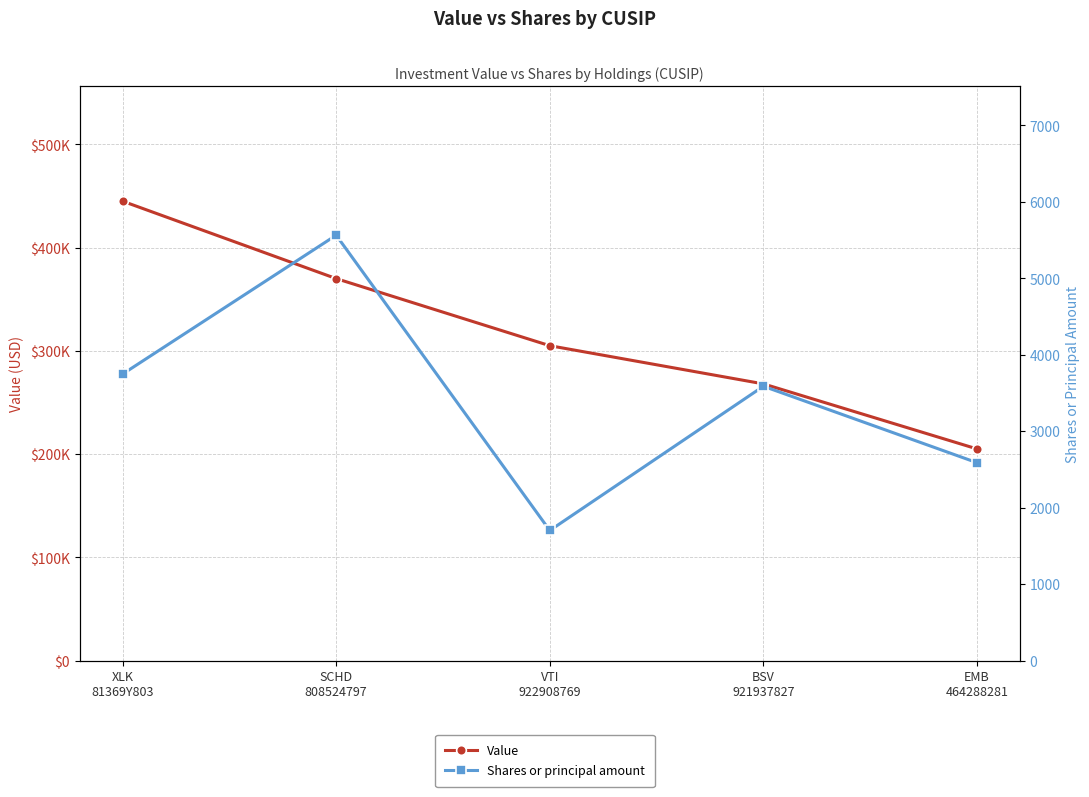

True or false: Shares or principal amount and Value intersect in this chart.

False